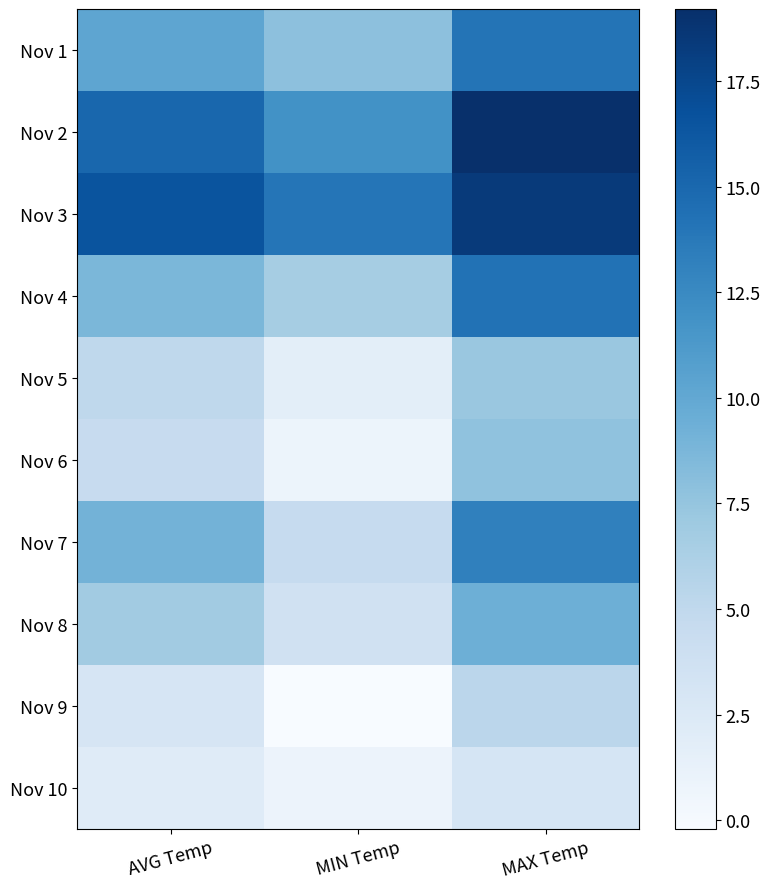

List the series in order of their peak value, highest first.

Nov 2, Nov 3, Nov 4, Nov 1, Nov 7, Nov 8, Nov 6, Nov 5, Nov 9, Nov 10